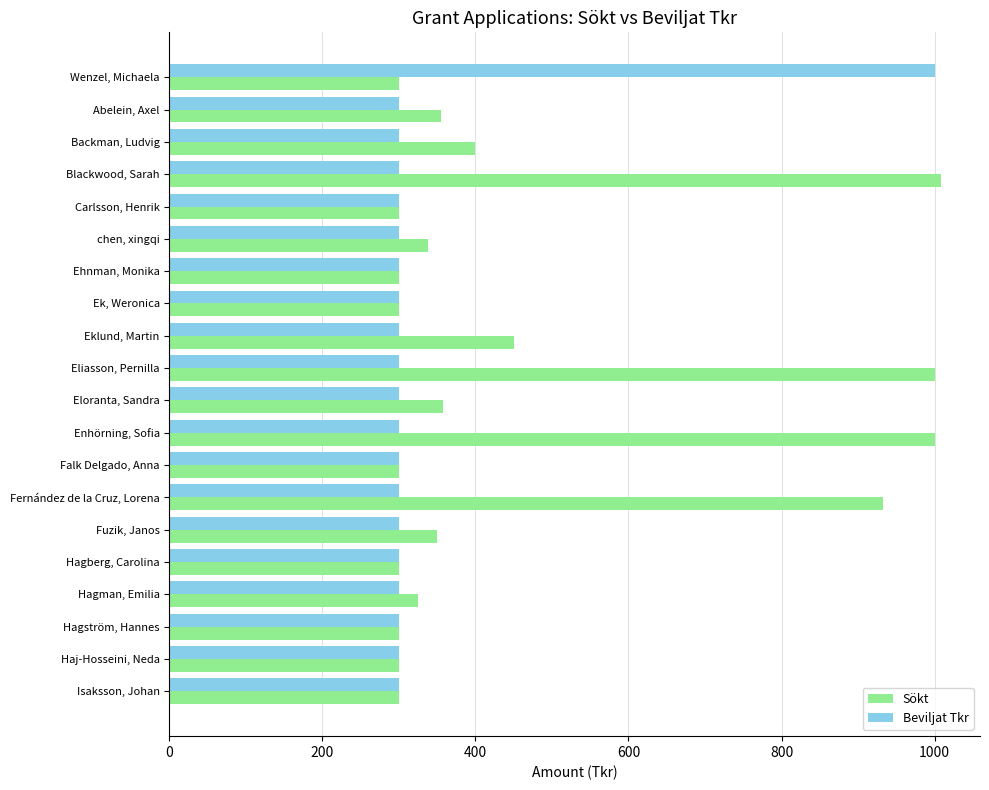

At which label is Sökt closest to 654?

Eklund, Martin